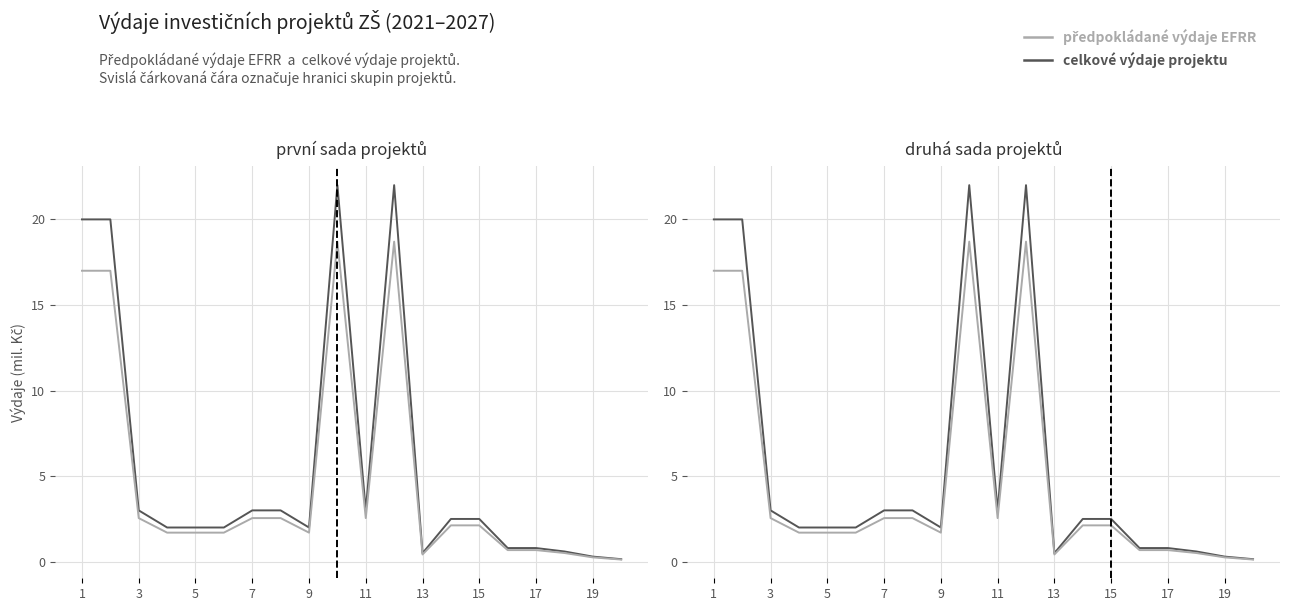

Does the chart have visible grid lines?

Yes